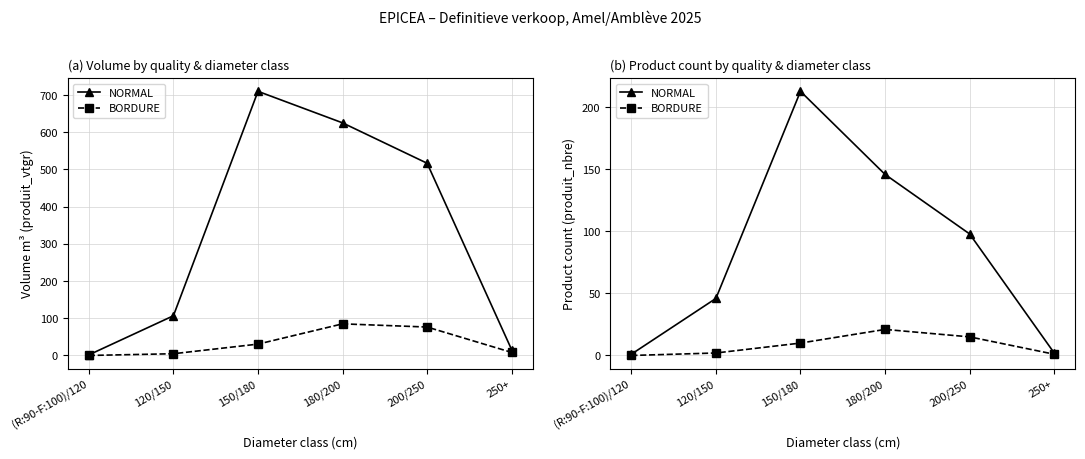

What are all the series names shown in the legend?

NORMAL, BORDURE